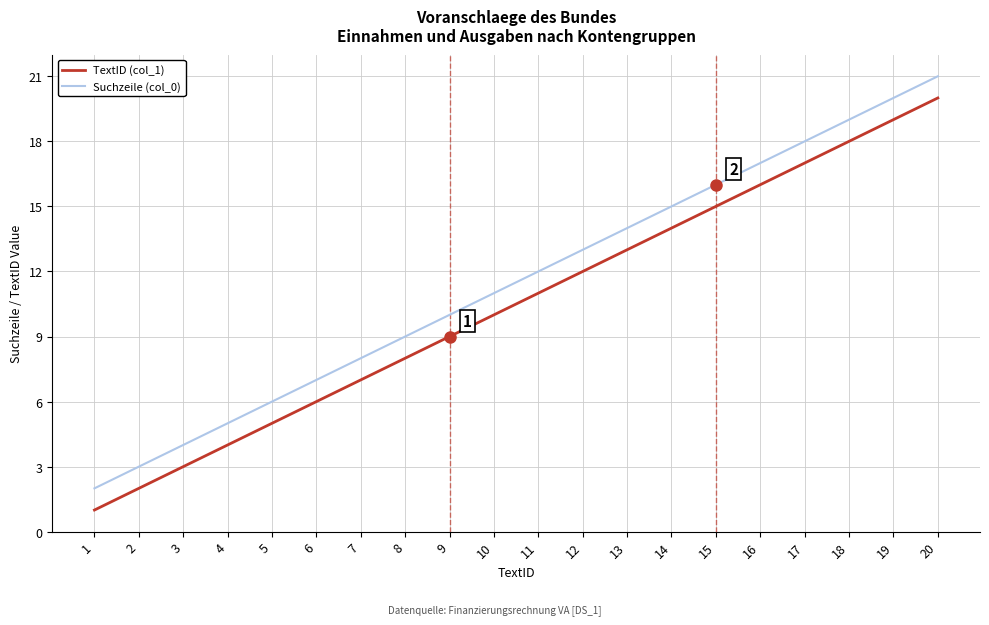

At which category is the sum across all series the highest?

20